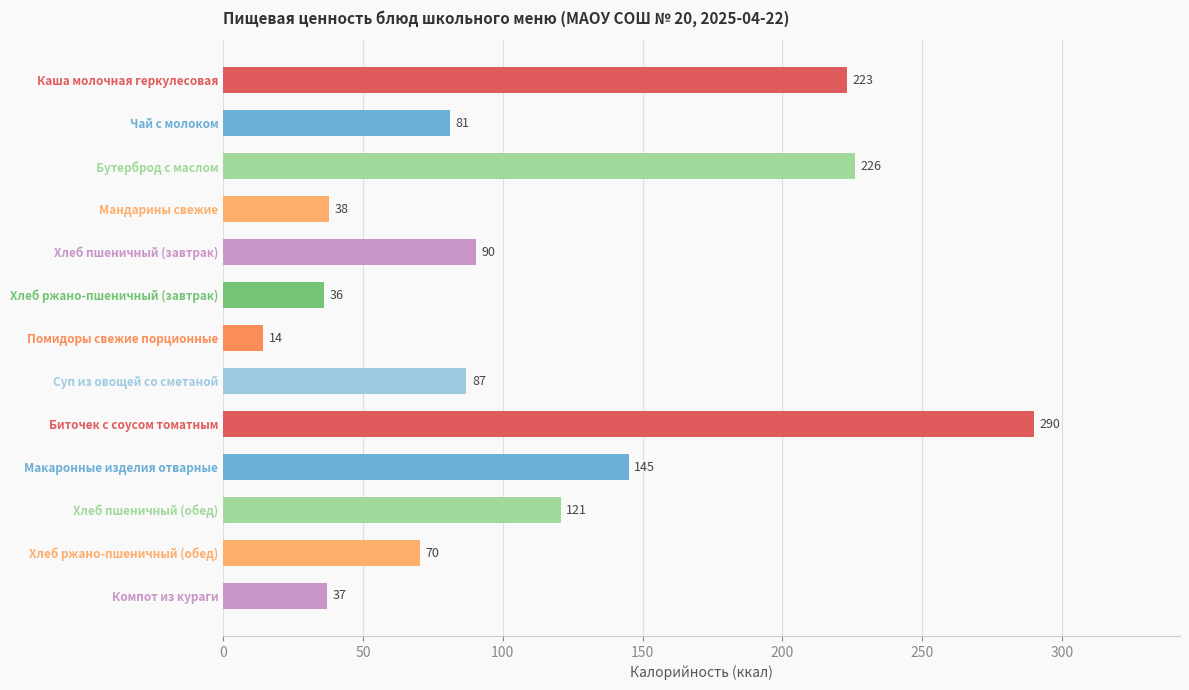

Is it true that the value at Макаронные изделия отварные is 145.0?

True